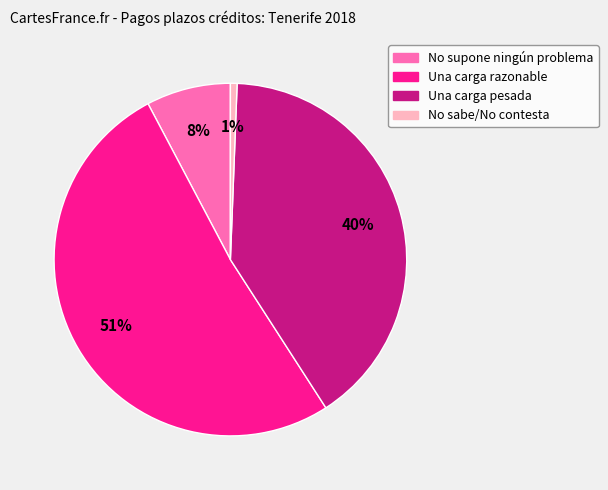

Count the number of slices in the pie.

4